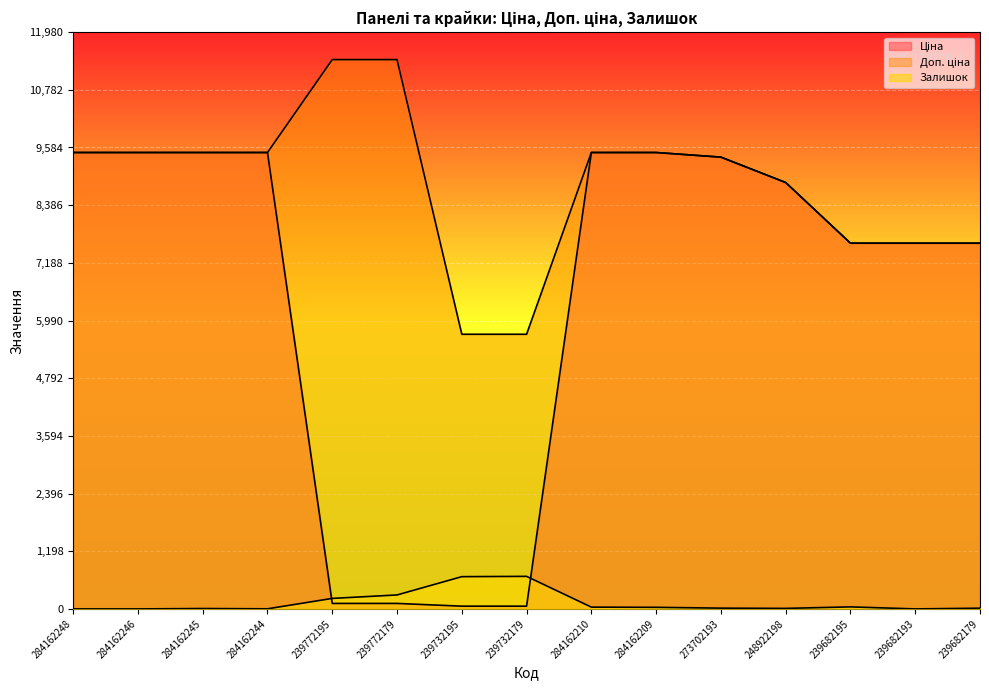

Reading left to right, what are all the values shown in this chart?

Ціна: 9480.1	9480.1	9480.1	9480.1	114.1	114.1	57.0	57.0	9480.1	9480.1	9384.0	8856.7	7596.5	7596.5	7596.5
Доп. ціна: 9480.1	9480.1	9480.1	9480.1	11410.0	11410.0	5705.0	5705.0	9480.1	9480.1	9384.0	8856.7	7596.5	7596.5	7596.5
Залишок: 0.0	0.0	8.0	2.0	218.0	290.0	670.0	676.0	37.0	33.0	16.0	11.0	42.0	0.0	15.0